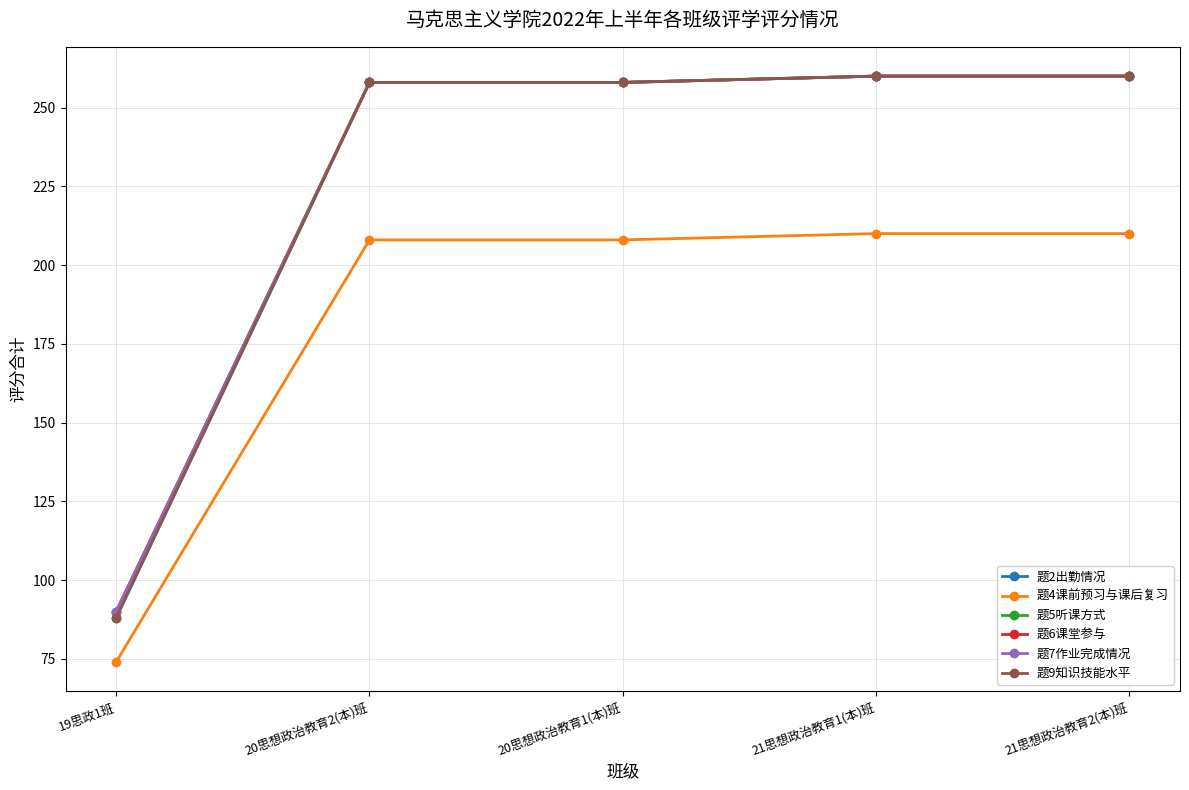

Does the chart have visible grid lines?

Yes